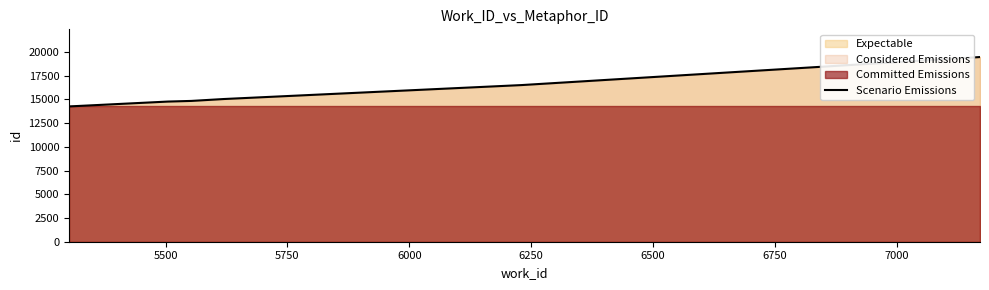

What is the minimum value for Scenario Emissions?

14257